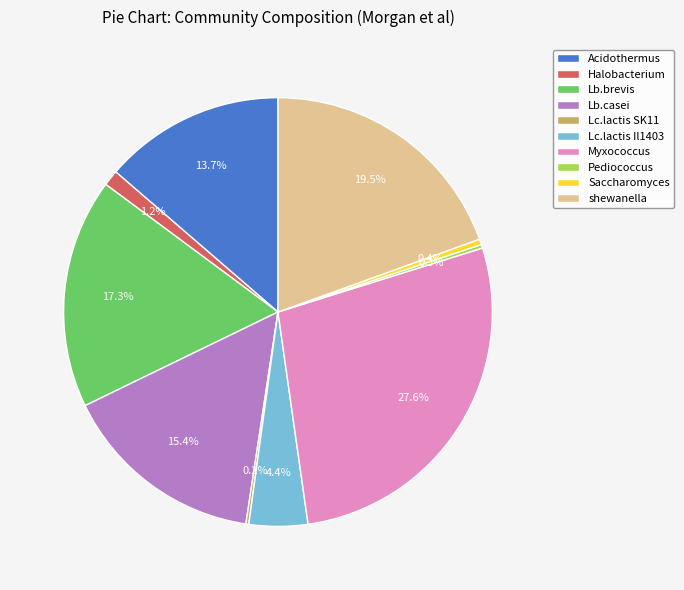

Combined, what portion of the pie is Lb.brevis and Myxococcus?

44.9%